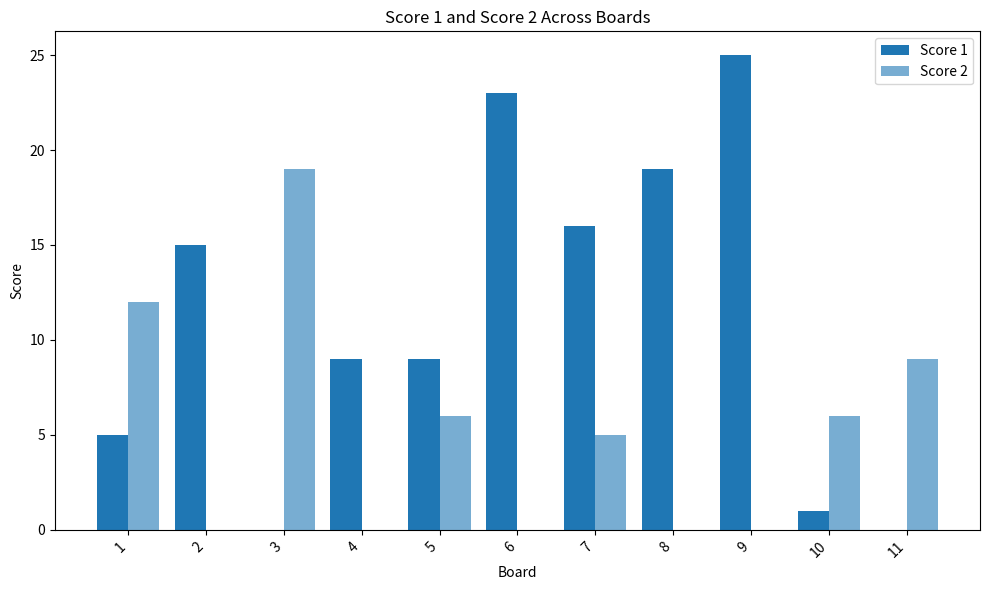

Rank the series by their average value, from lowest to highest.

Score 2, Score 1